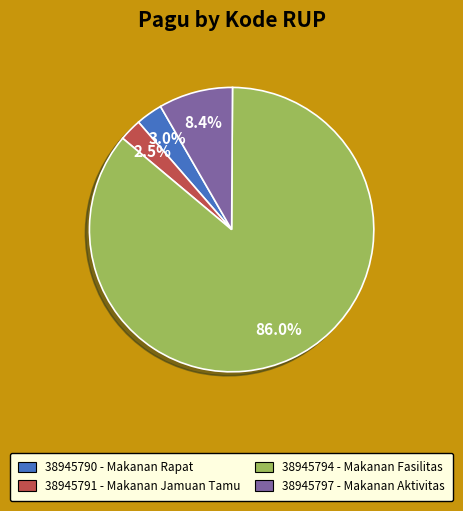

How many segments does this pie chart have?

4